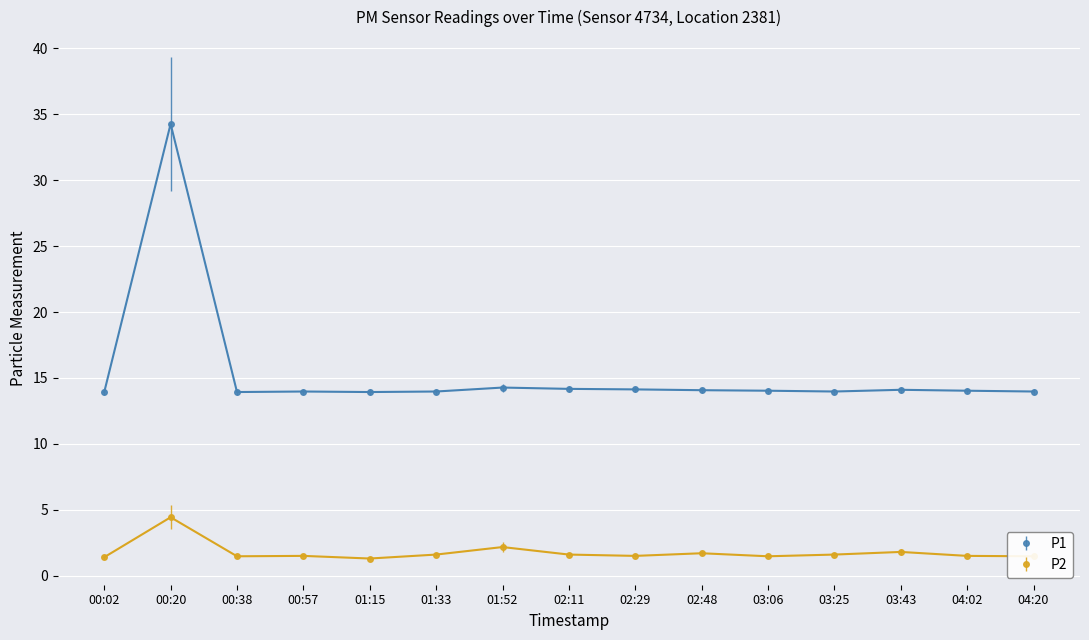

Read the P2 value at 01:52.

2.2